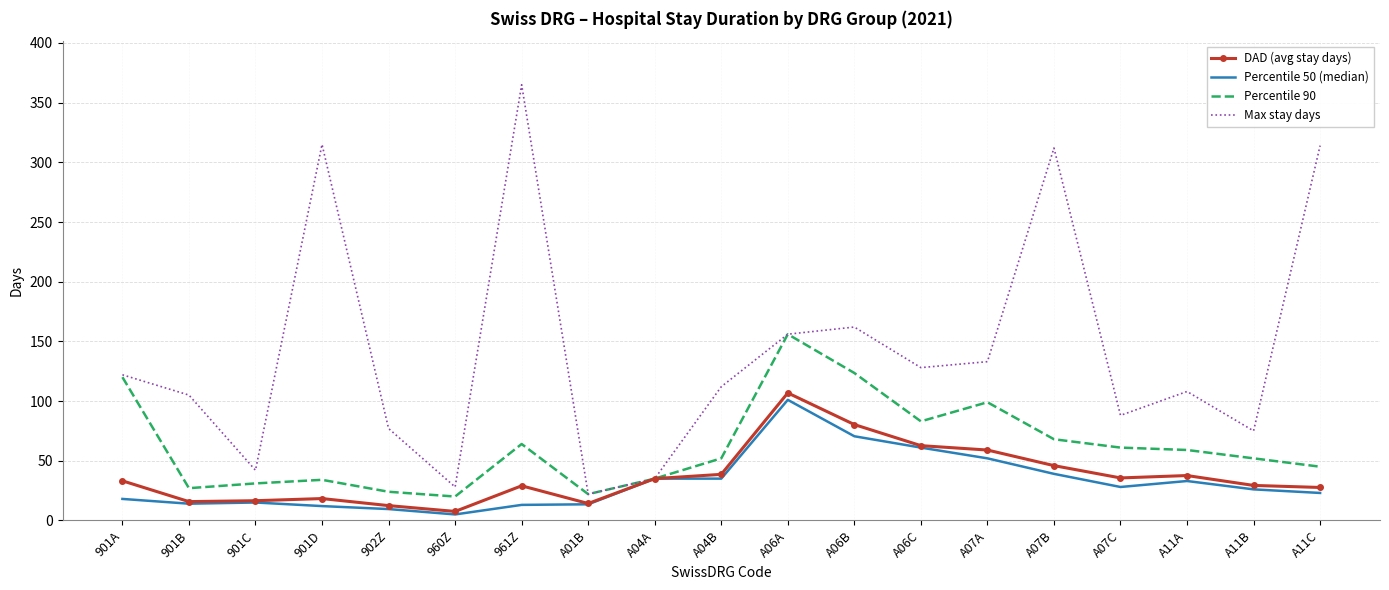

What is the total value across all series at A11C?

409.6